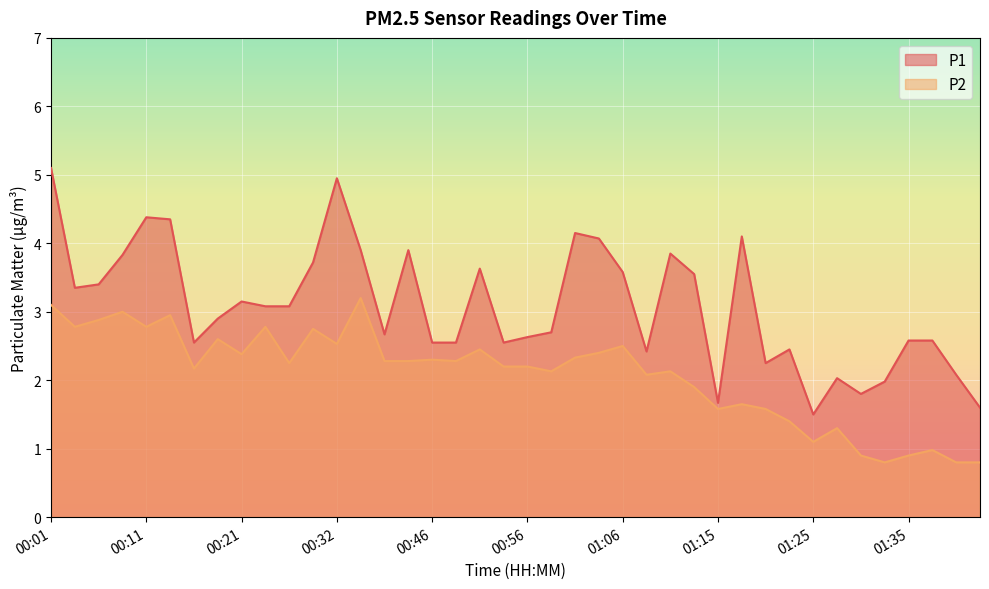

True or false: P1 and P2 intersect in this chart.

False